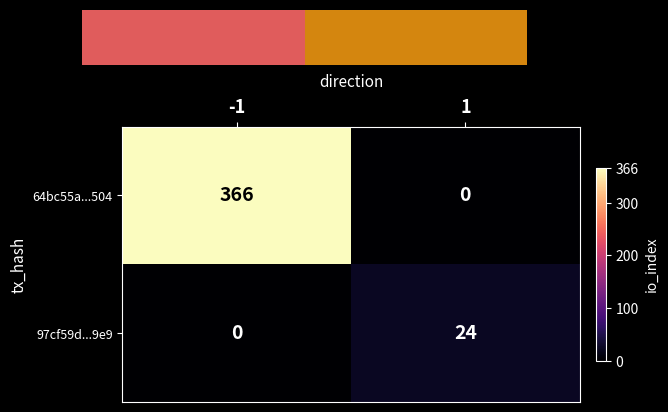

The value of 97cf59d...9e9 at 1 is 24. True or false?

True